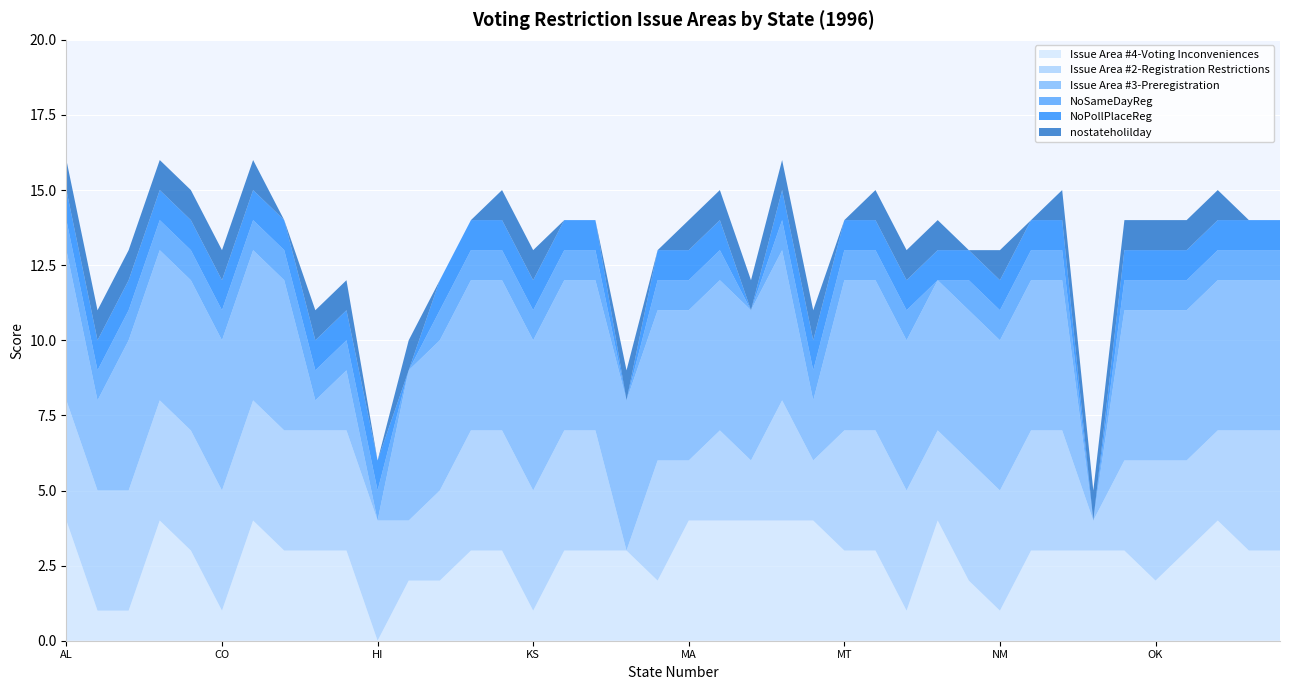

Reading left to right, list all the values displayed in this chart.

Issue Area #4-Voting Inconveniences: 4	1	1	4	3	1	4	3	3	3	0	2	2	3	3	1	3	3	3	2	4	4	4	4	4	3	3	1	4	2	1	3	3	3	3	2	3	4	3	3
Issue Area #2-Registration Restrictions: 4	4	4	4	4	4	4	4	4	4	4	2	3	4	4	4	4	4	0	4	2	3	2	4	2	4	4	4	3	4	4	4	4	1	3	4	3	3	4	4
Issue Area #3-Preregistration: 5	3	5	5	5	5	5	5	1	2	0	5	5	5	5	5	5	5	5	5	5	5	5	5	2	5	5	5	5	5	5	5	5	0	5	5	5	5	5	5
NoSameDayReg: 1	1	1	1	1	1	1	1	1	1	1	0	1	1	1	1	1	1	0	1	1	1	0	1	1	1	1	1	0	1	1	1	1	0	1	1	1	1	1	1
NoPollPlaceReg: 1	1	1	1	1	1	1	1	1	1	1	0	1	1	1	1	1	1	0	1	1	1	0	1	1	1	1	1	1	1	1	1	1	0	1	1	1	1	1	1
nostateholilday: 1	1	1	1	1	1	1	0	1	1	0	1	0	0	1	1	0	0	1	0	1	1	1	1	1	0	1	1	1	0	1	0	1	1	1	1	1	1	0	0